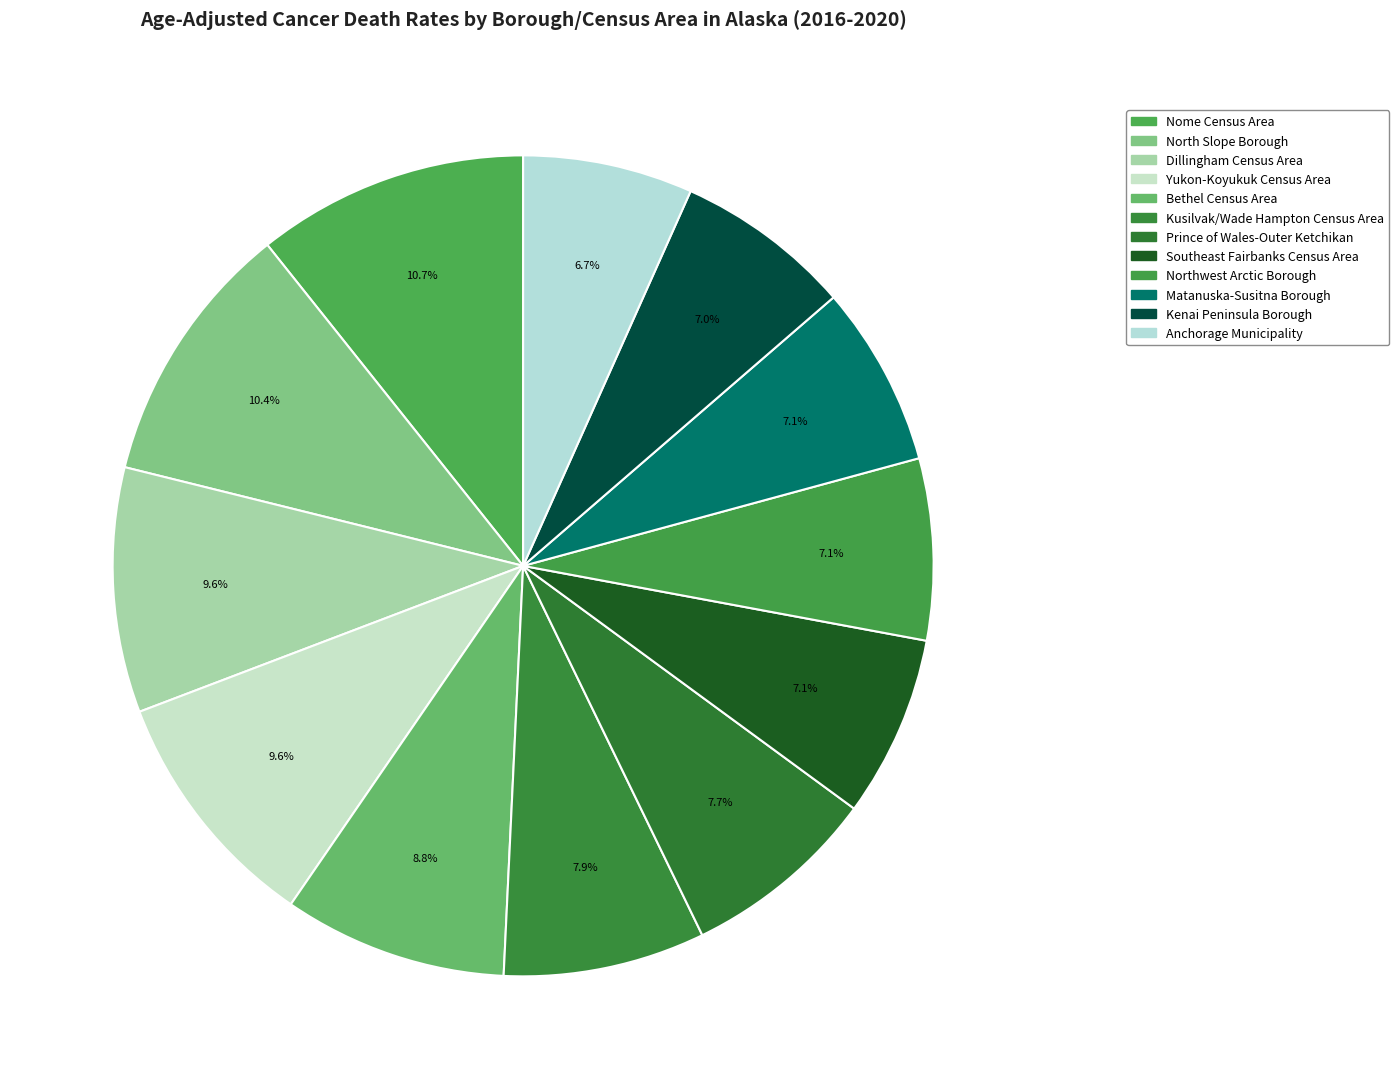

How many slices are in this pie chart?

12